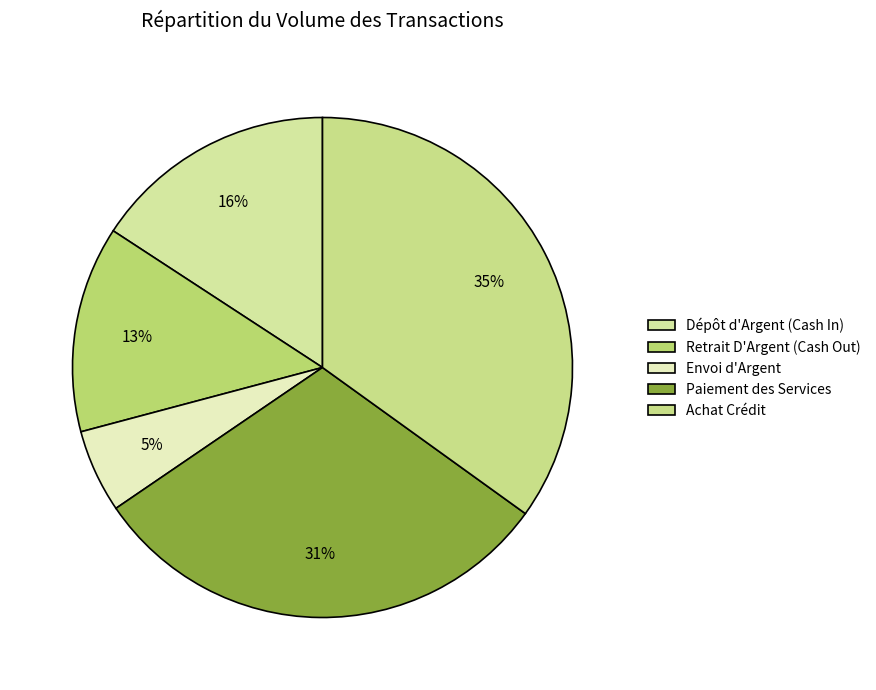

How many segments does this pie chart have?

5